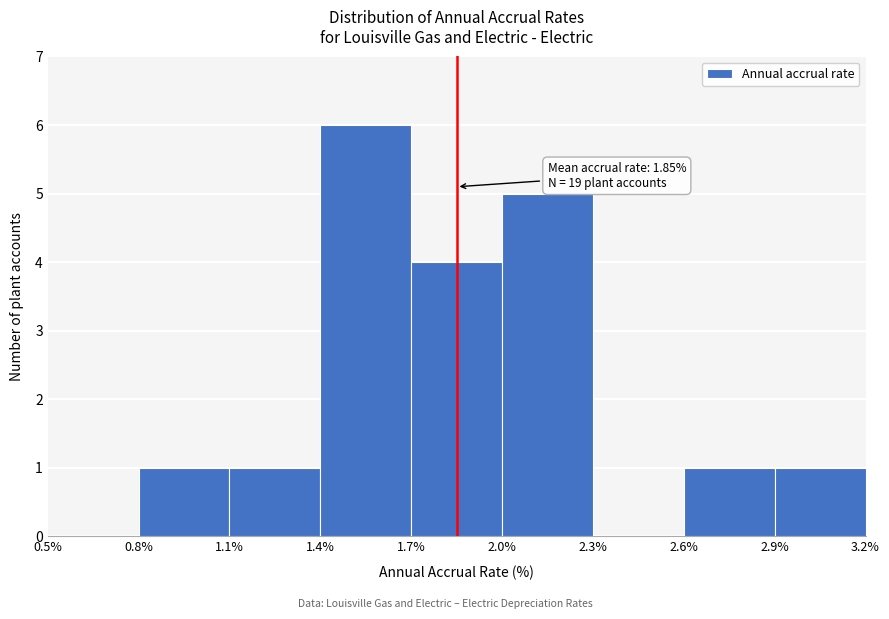

Over which range of the x-axis is the bar tallest?

1.4% to 1.7%